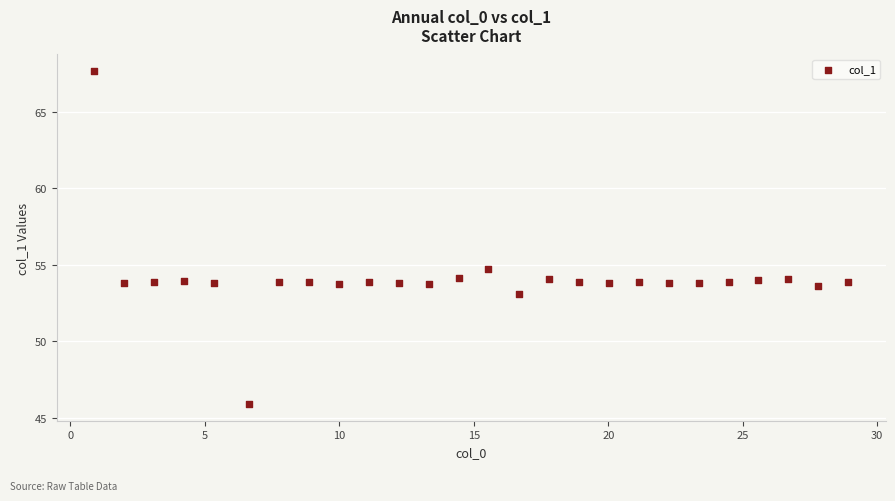

What is the range of Y values (max minus min)?

21.7